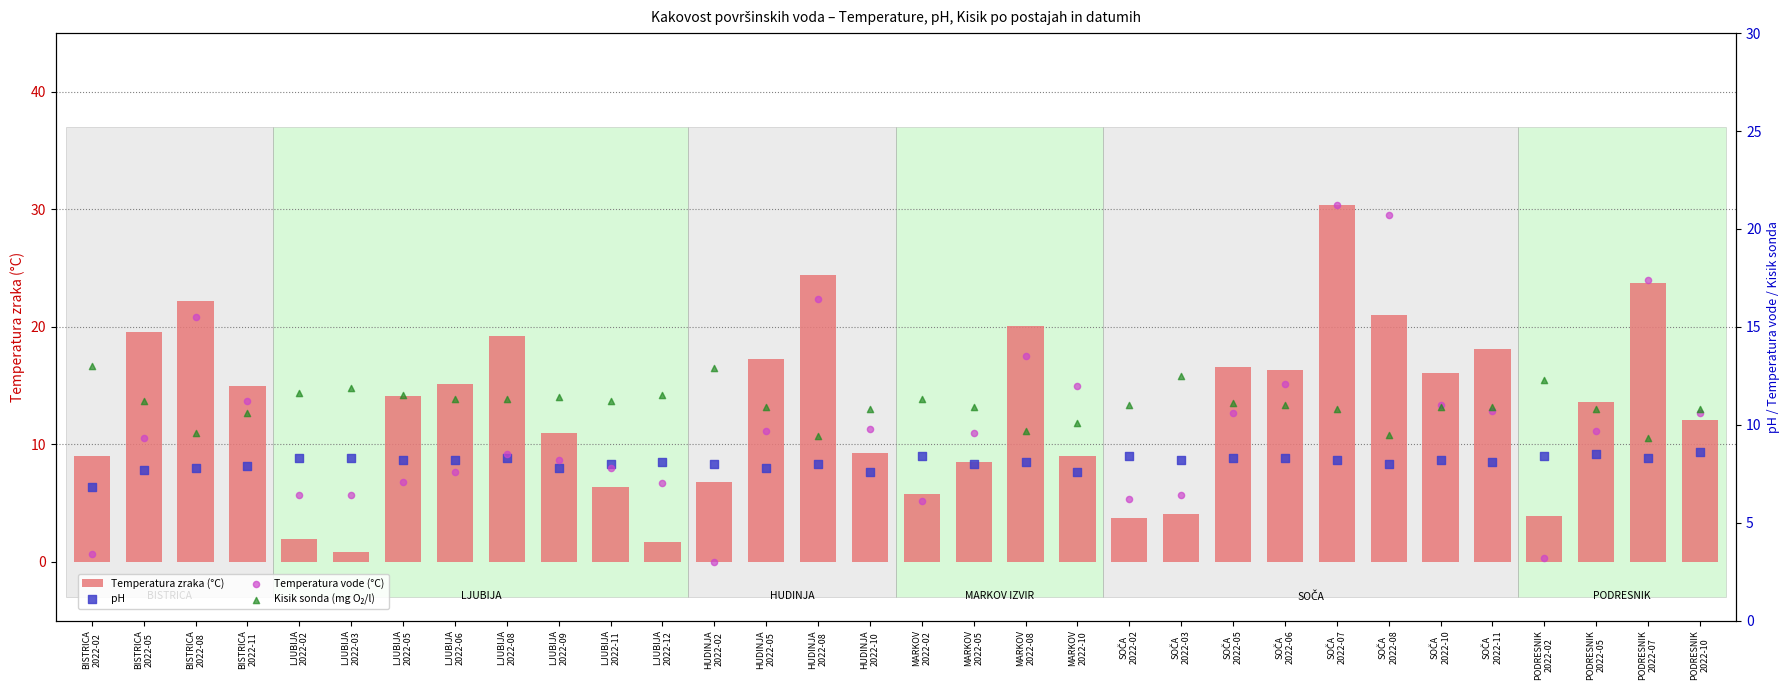

What is the total value across all series at LJUBIJA
2022-03?

27.4